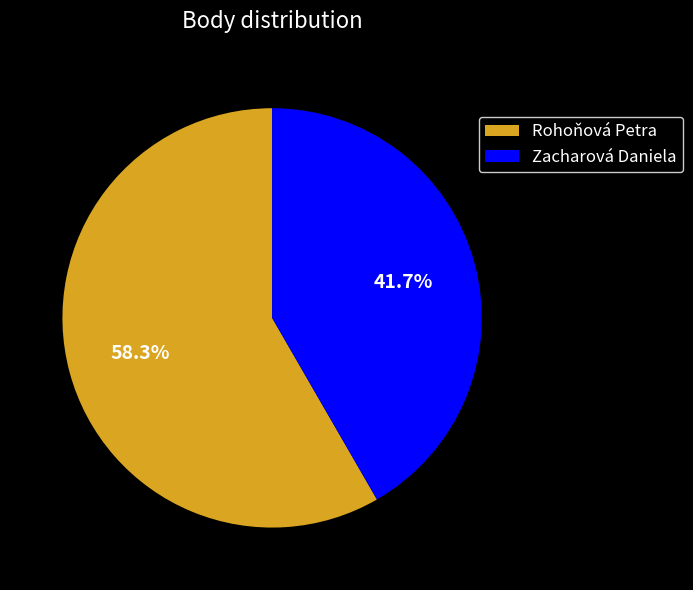

How many segments does this pie chart have?

2